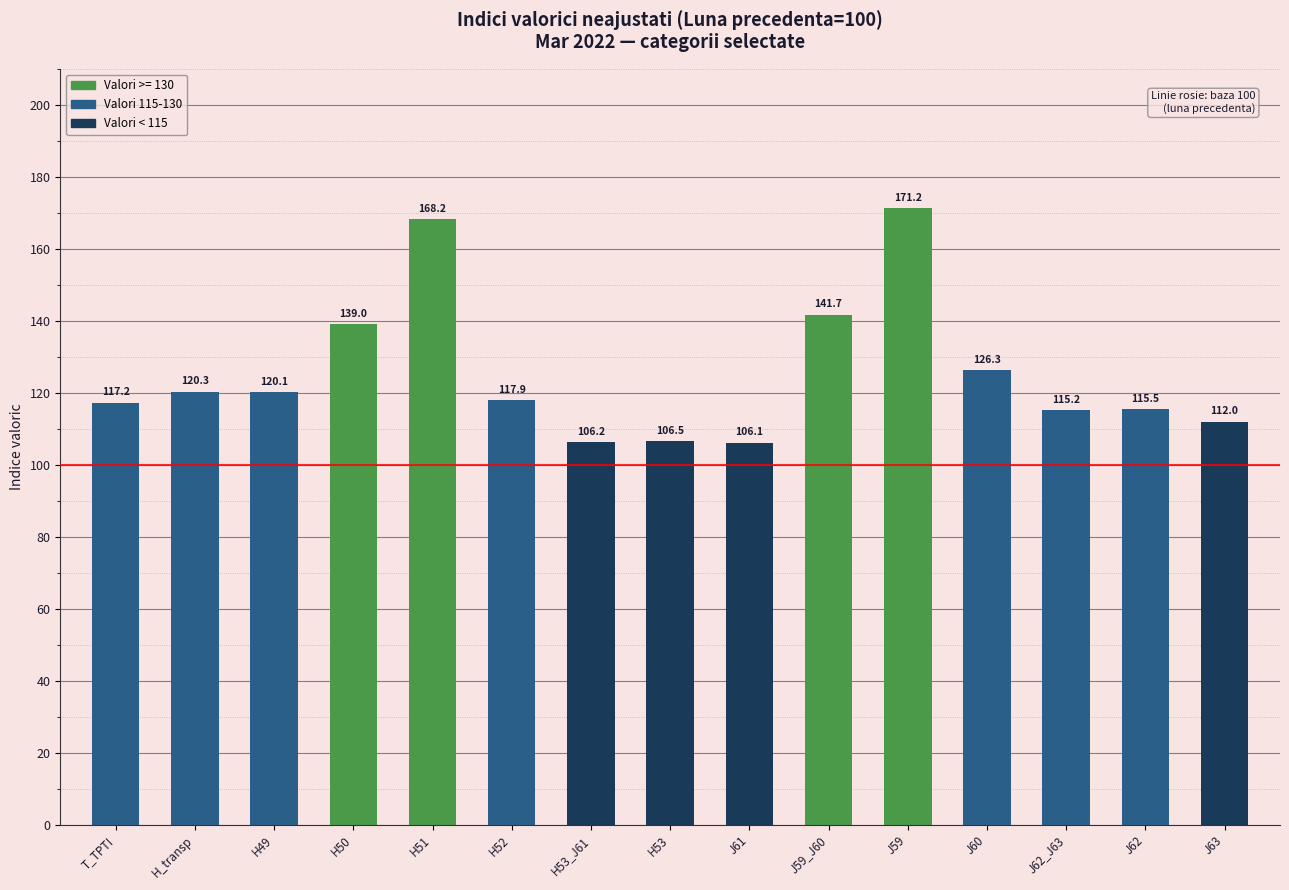

What position from the left is J60?

12